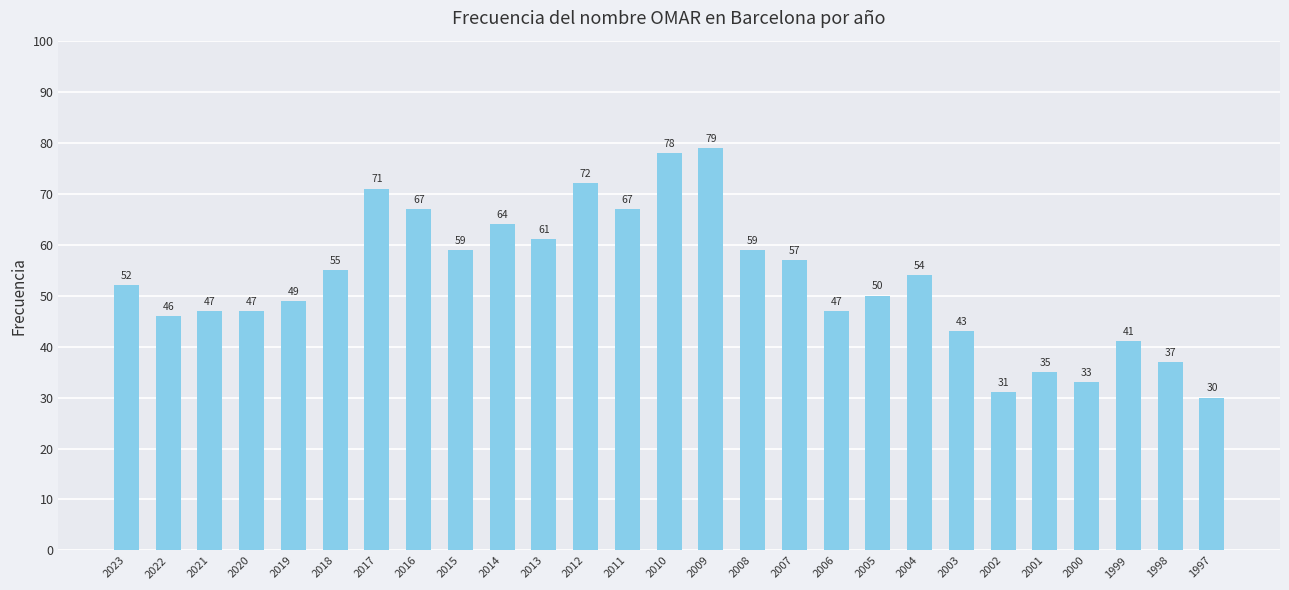

True or false: the data shows 18 at 2017.

False